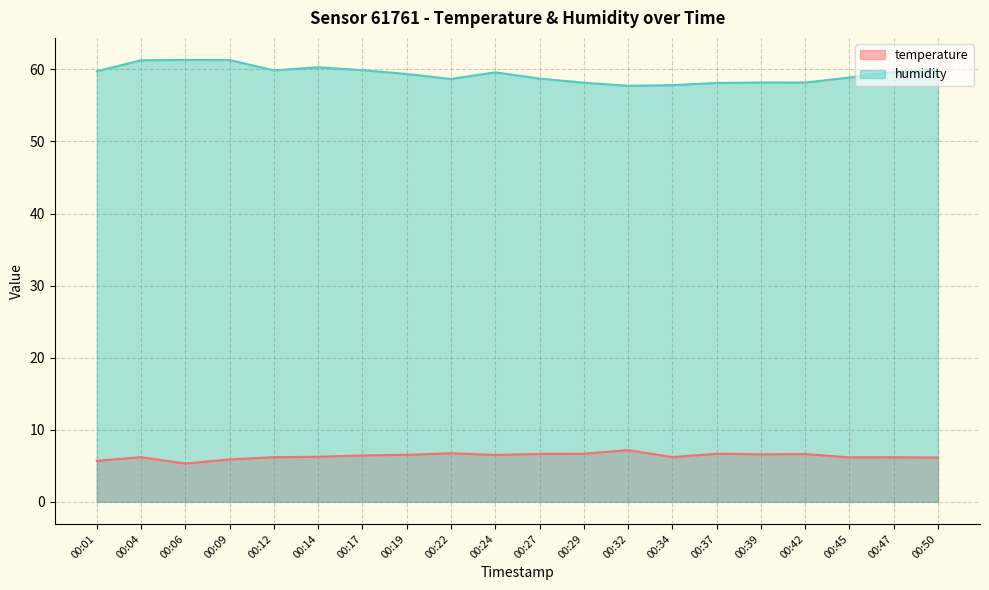

Read the humidity value at 00:32.

57.7